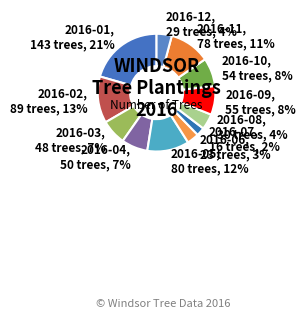

Is it true that 2016-12 is 14% of the pie?

False